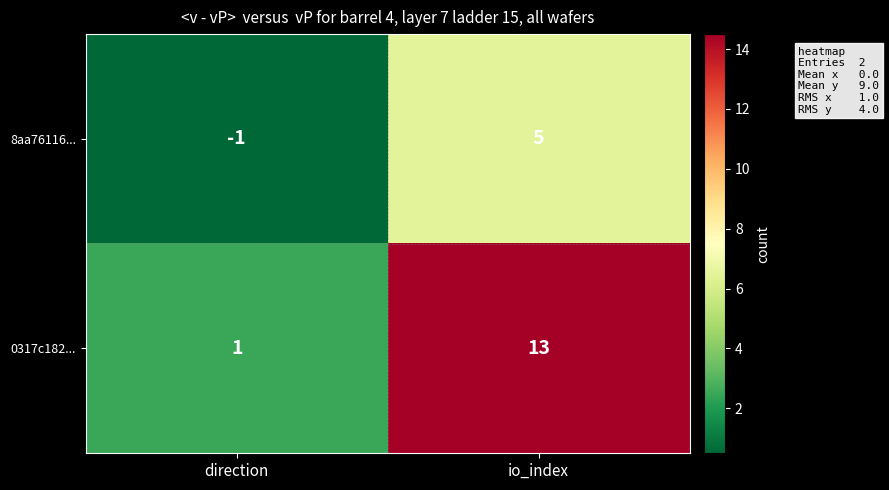

What is the spread (max minus min) of values at direction?

2